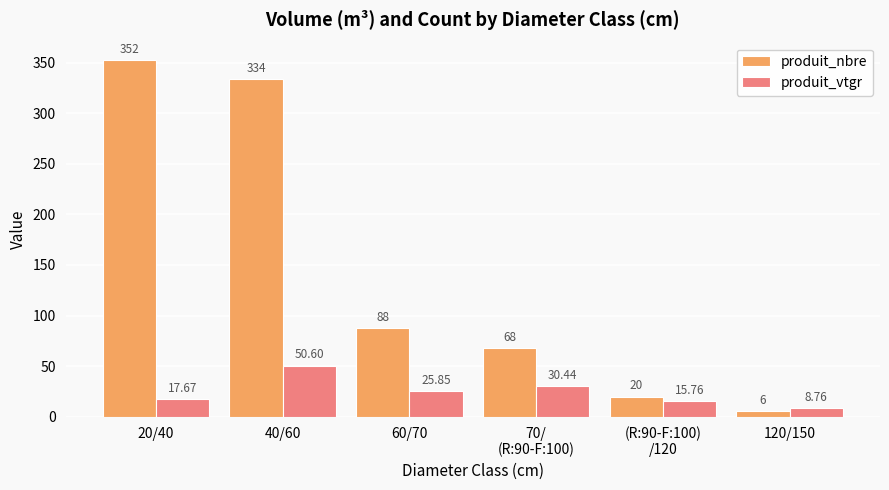

What is the difference between the second highest and second lowest values in the produit_vtgr series?

14.7